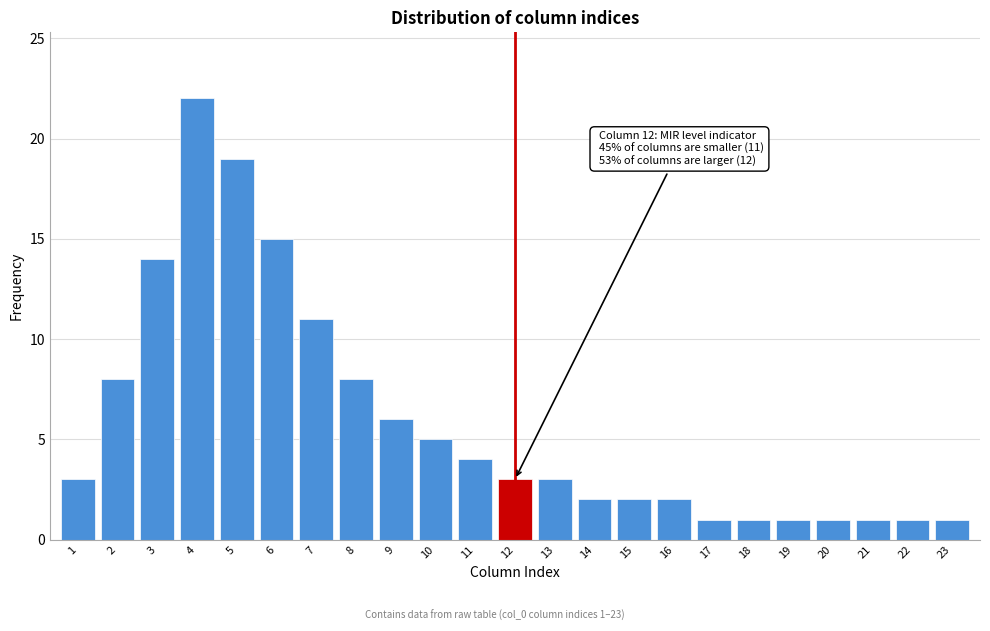

Reading right to left, list all the values displayed in this chart.

23=1	22=1	21=1	20=1	19=1	18=1	17=1	16=2	15=2	14=2	13=3	12=3	11=4	10=5	9=6	8=8	7=11	6=15	5=19	4=22	3=14	2=8	1=3